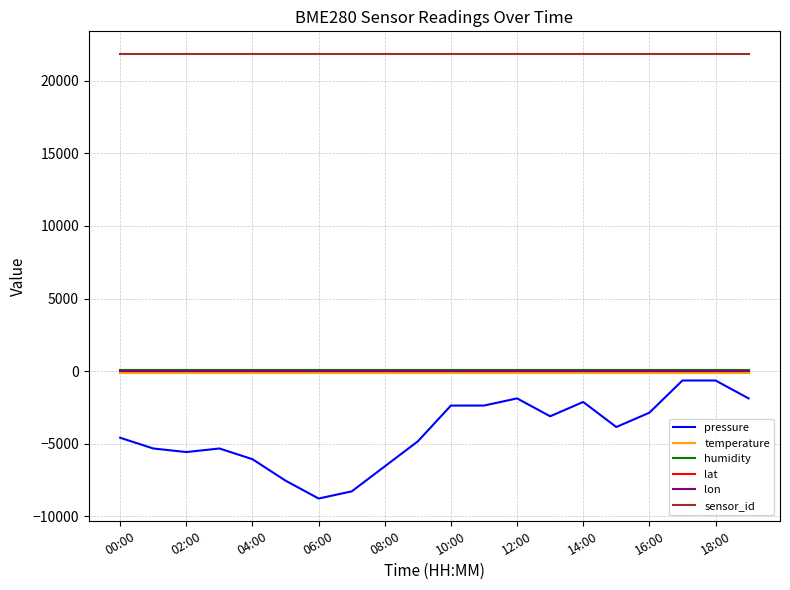

Which series has the largest total across all categories?

sensor_id